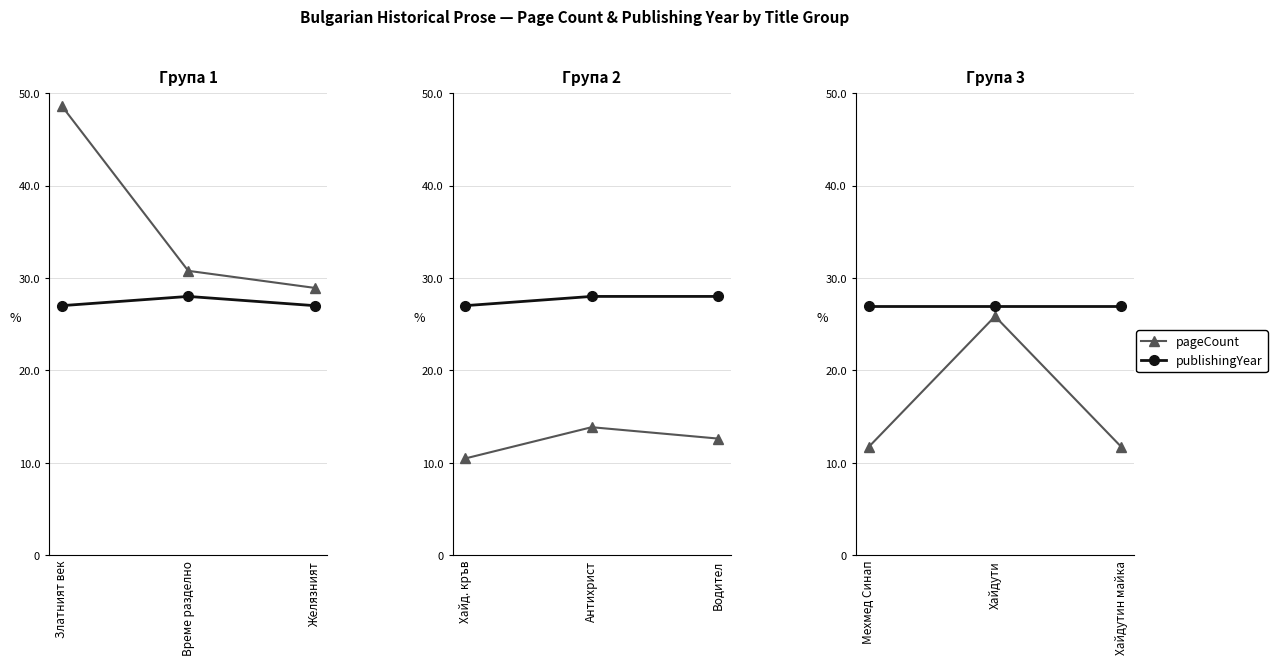

How many lines are shown in the chart?

2